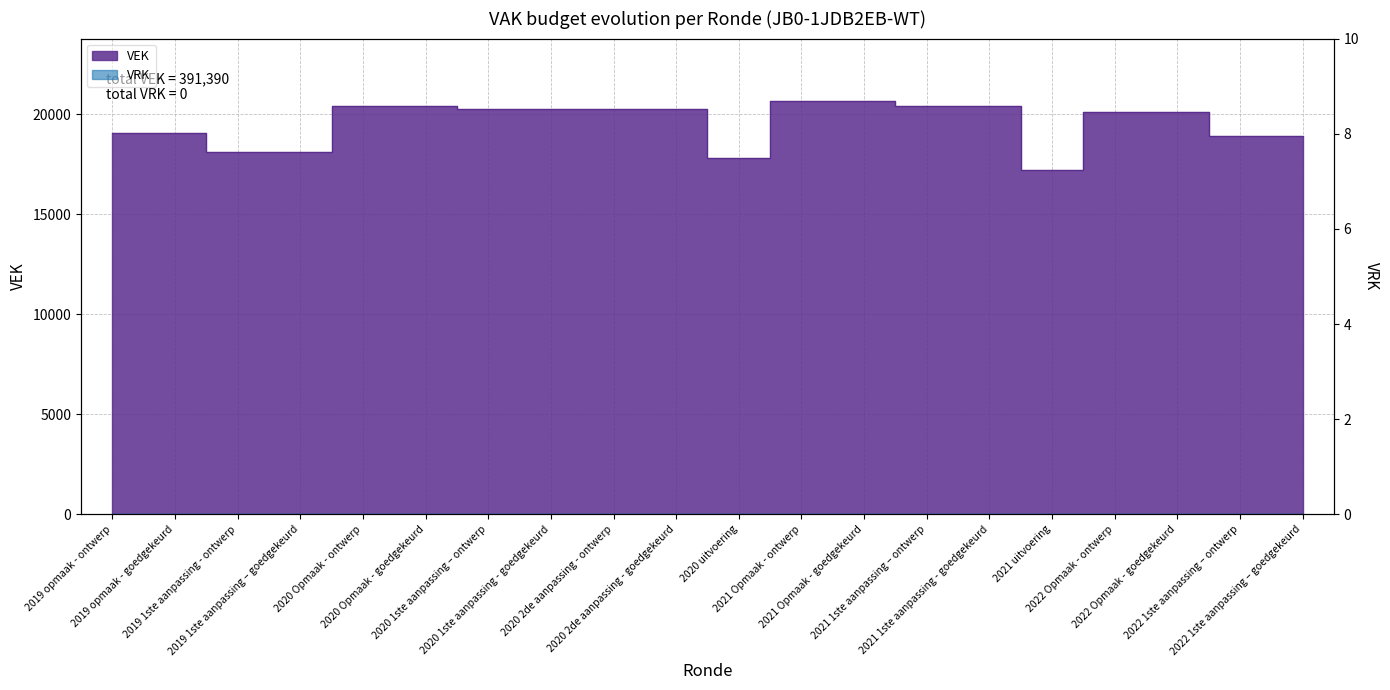

What is the average value?

19570